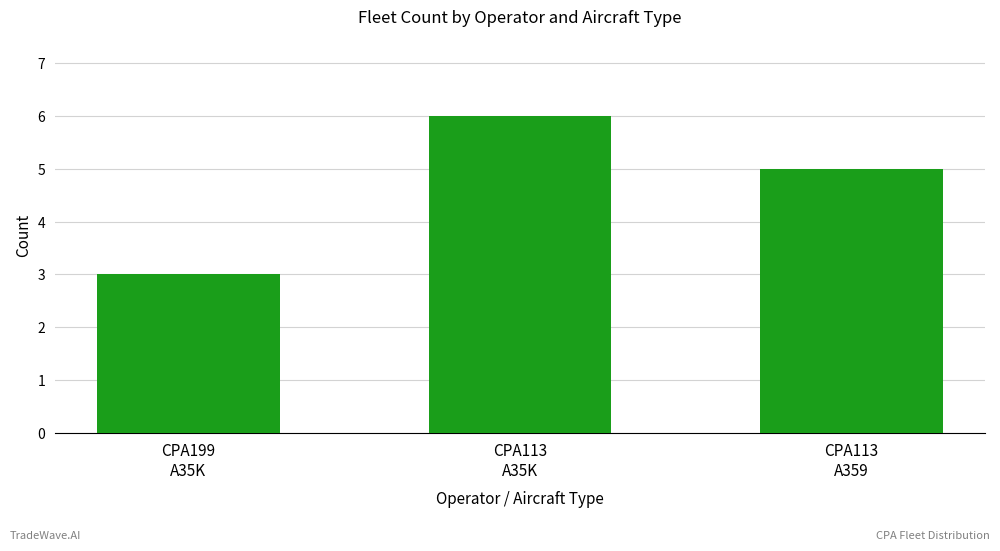

Does the chart contain any negative values?

No